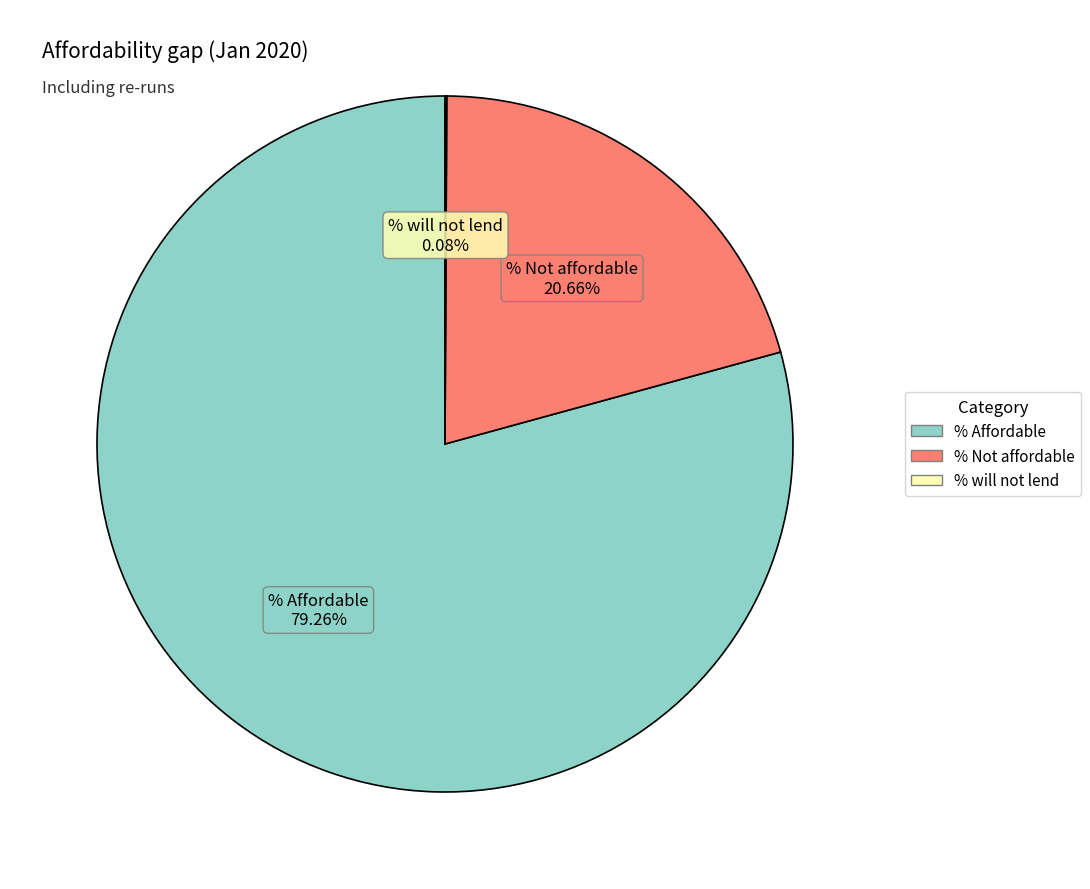

Which category has the biggest portion of the pie?

% Affordable